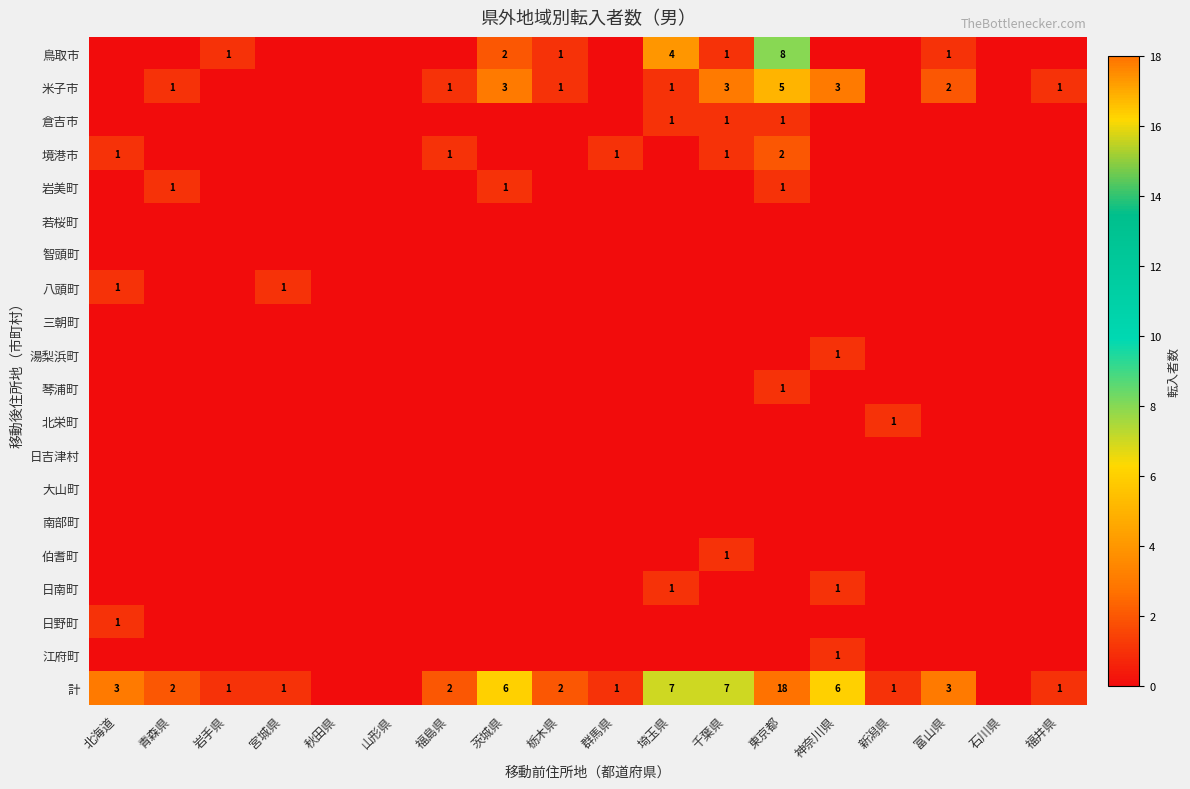

Which has a higher value, 宮城県 or 秋田県?

宮城県